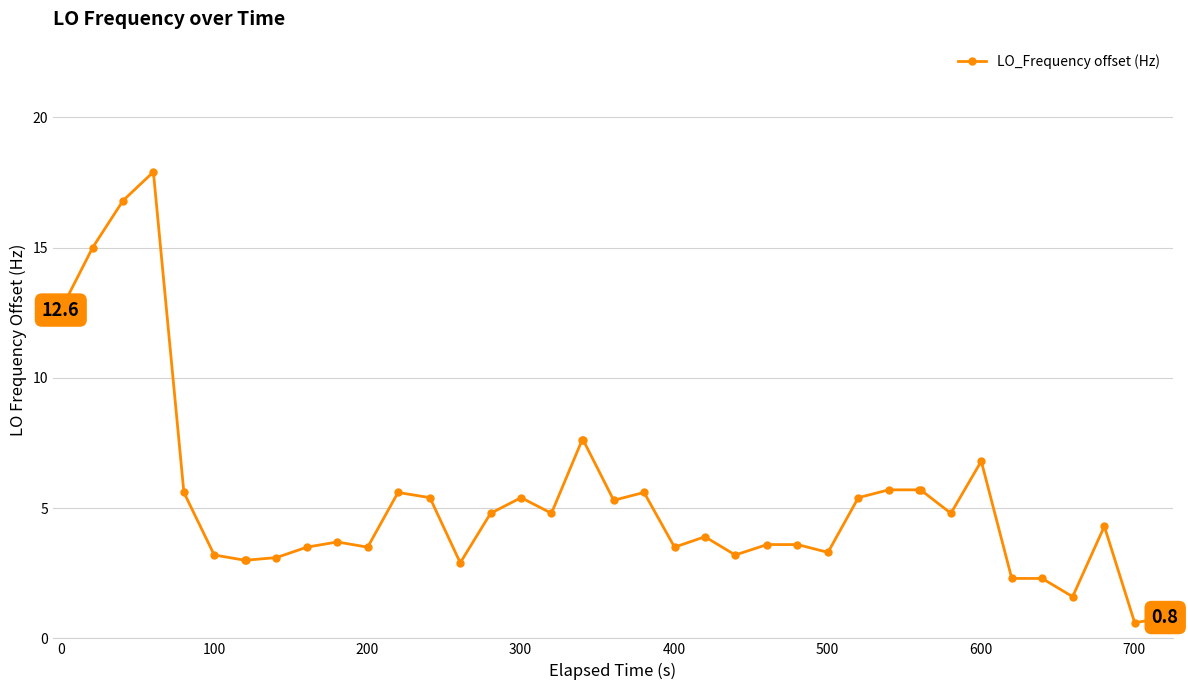

Reading left to right, transcribe all the data shown in this chart.

12.6	15.0	16.8	17.9	5.6	3.2	3.0	3.0	3.1	3.5	3.7	3.5	5.6	5.4	2.9	4.8	5.4	4.8	7.6	7.6	5.3	5.6	3.5	3.9	3.2	3.6	3.6	3.3	5.4	5.7	5.7	5.7	4.8	6.8	2.3	2.3	1.6	4.3	0.6	0.8